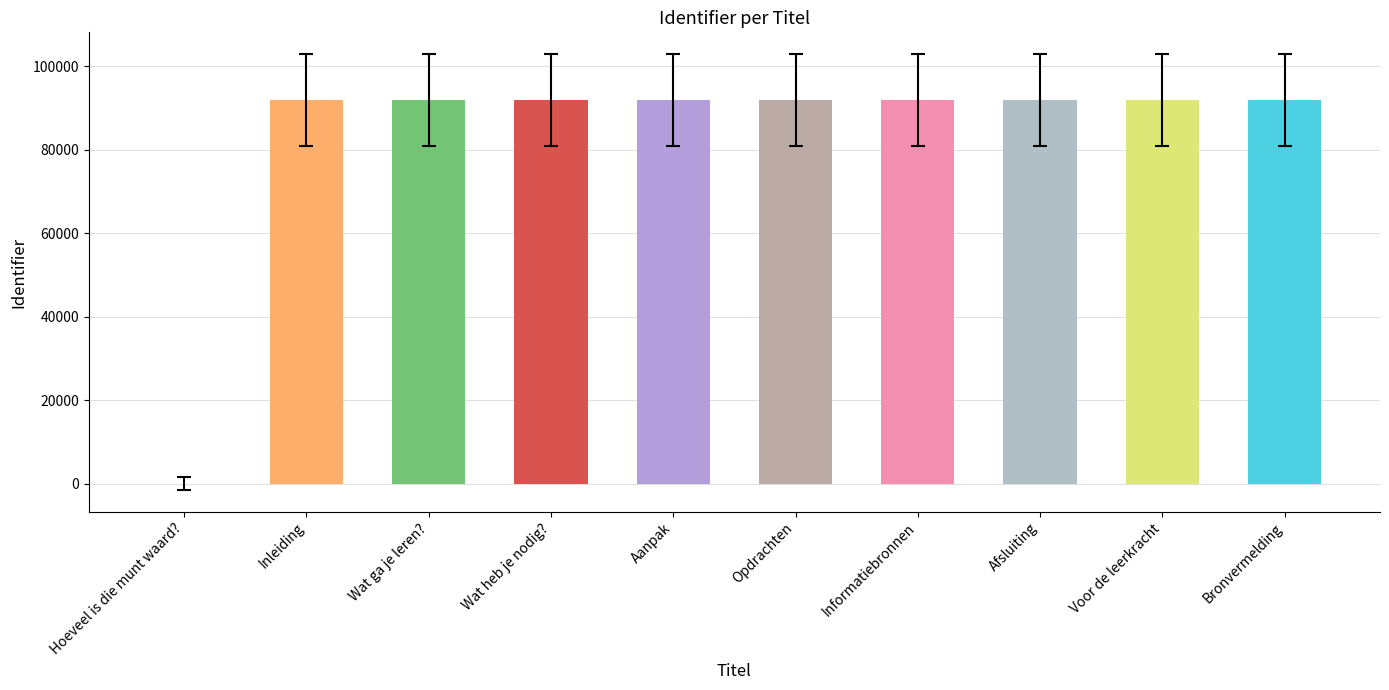

What is the greatest value displayed?

91914